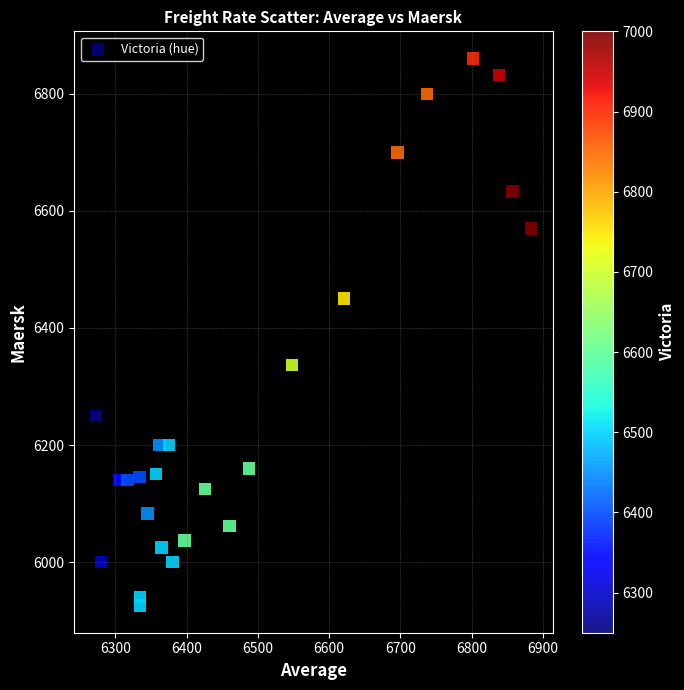

What is the range of X values (max minus min)?

610